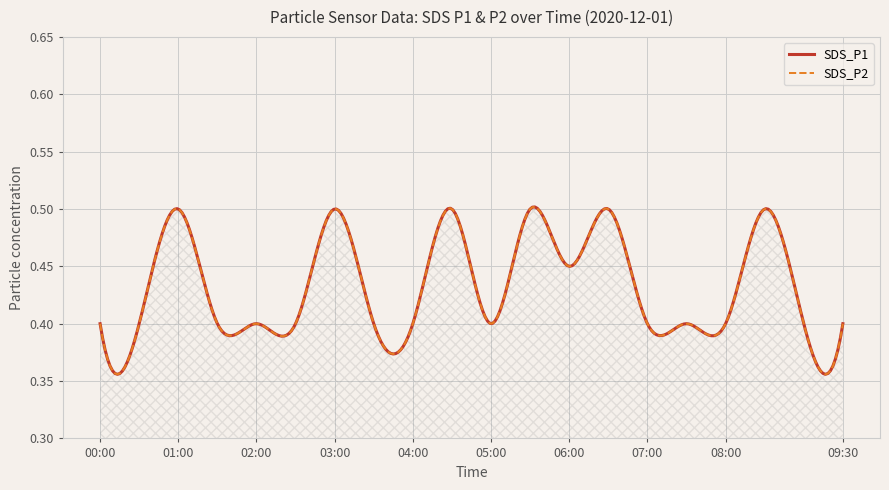

Reading right to left, transcribe all the data shown in this chart.

SDS_P1: 09:30=0.4	09:00=0.4	08:30=0.5	08:00=0.4	07:30=0.4	07:00=0.4	06:30=0.5	06:00=0.5	05:30=0.5	05:00=0.4	04:30=0.5	04:00=0.4	03:30=0.4	03:00=0.5	02:30=0.4	02:00=0.4	01:30=0.4	01:00=0.5	00:30=0.4	00:00=0.4
SDS_P2: 09:30=0.4	09:00=0.4	08:30=0.5	08:00=0.4	07:30=0.4	07:00=0.4	06:30=0.5	06:00=0.5	05:30=0.5	05:00=0.4	04:30=0.5	04:00=0.4	03:30=0.4	03:00=0.5	02:30=0.4	02:00=0.4	01:30=0.4	01:00=0.5	00:30=0.4	00:00=0.4